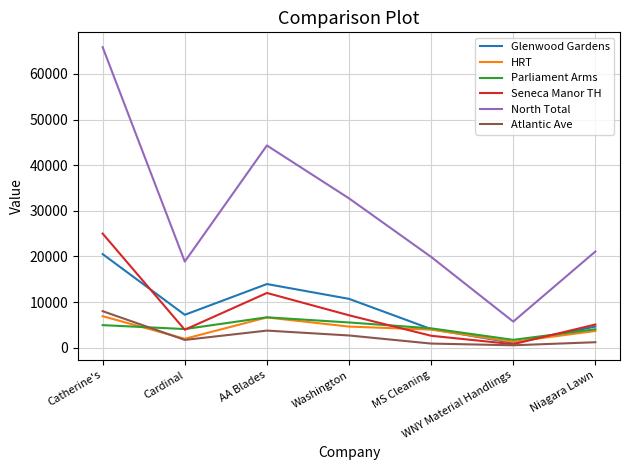

What is the highest value of the HRT series?

6900.0